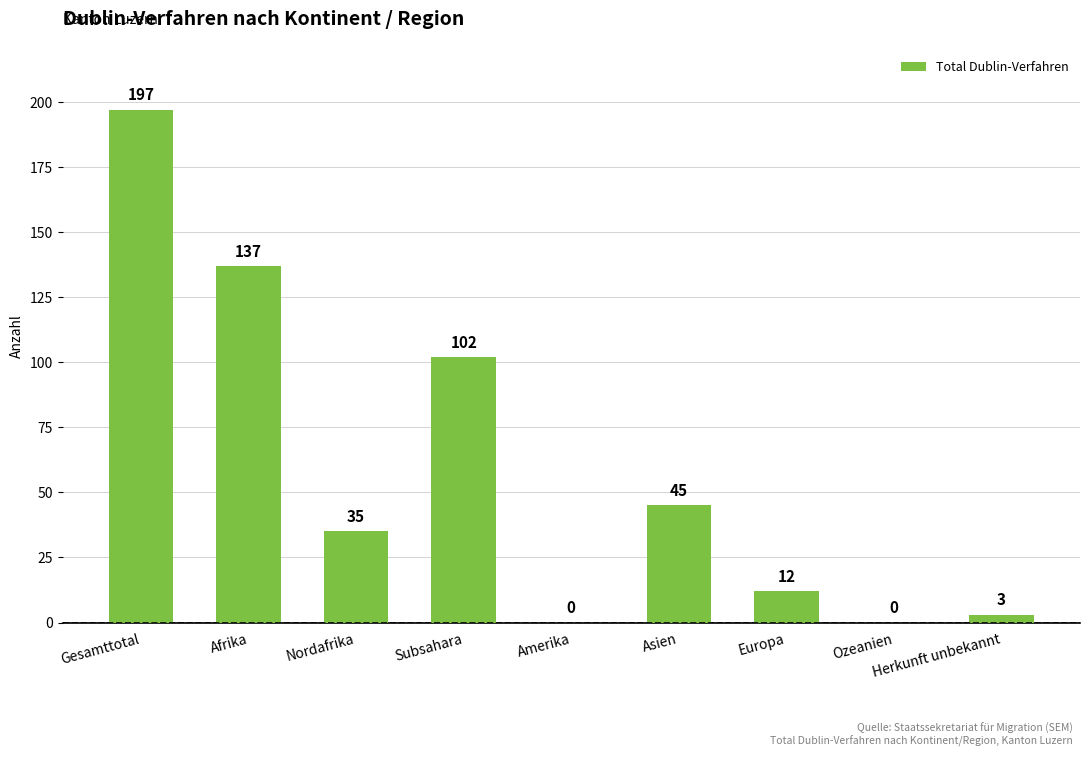

The value at Herkunft unbekannt is 3. True or false?

True